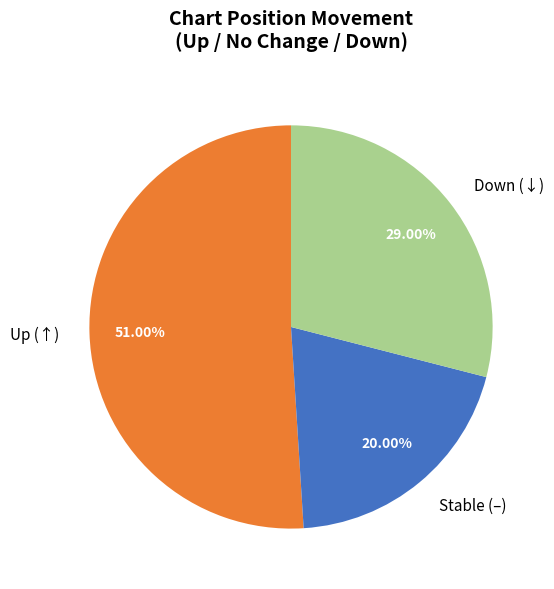

Is Up (↑) the majority of the pie?

Yes